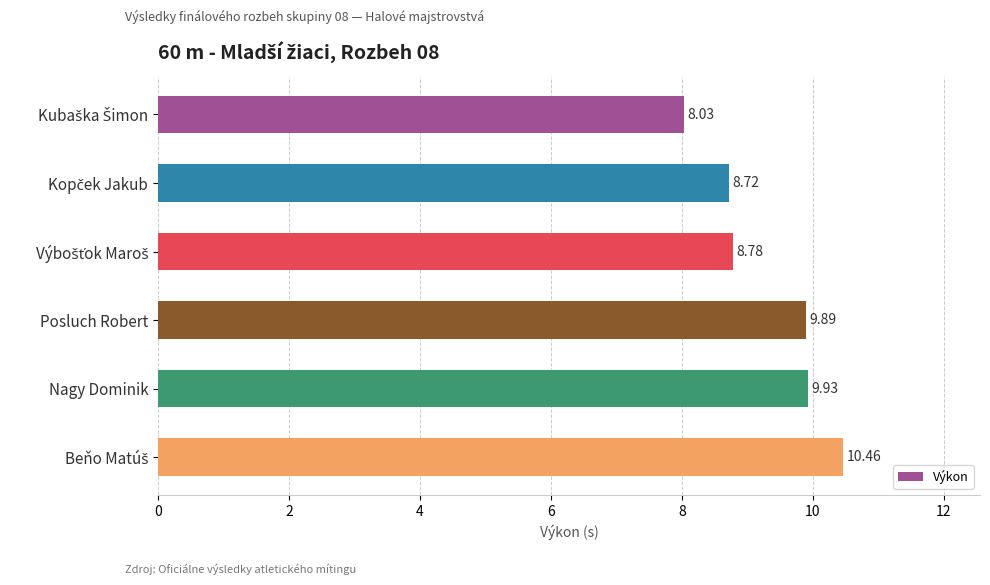

How many data points are less than 9?

3